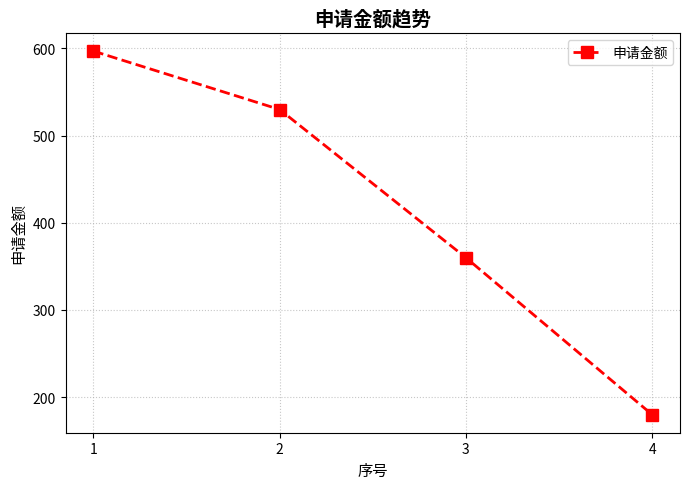

How many data points are less than 530?

2